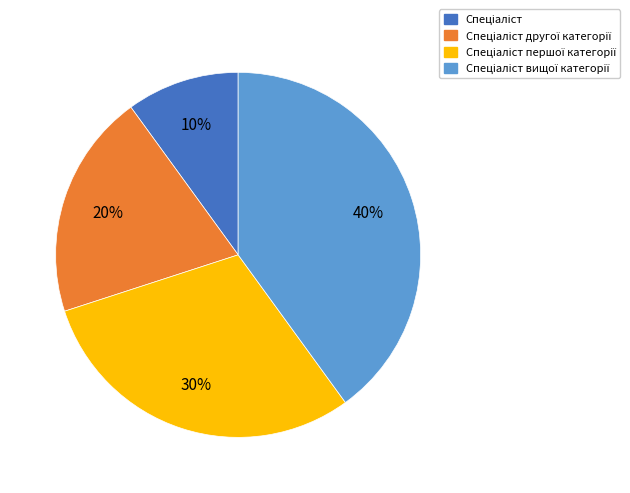

Is there a majority slice in this chart?

No